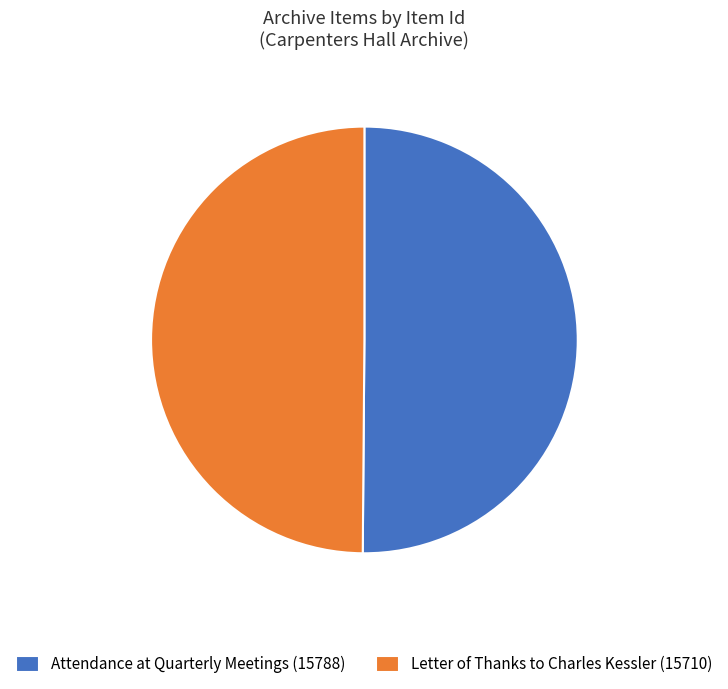

What is the ratio of the value at Letter of Thanks to Charles Kessler (15710) to the value at Attendance at Quarterly Meetings (15788)?

1.0